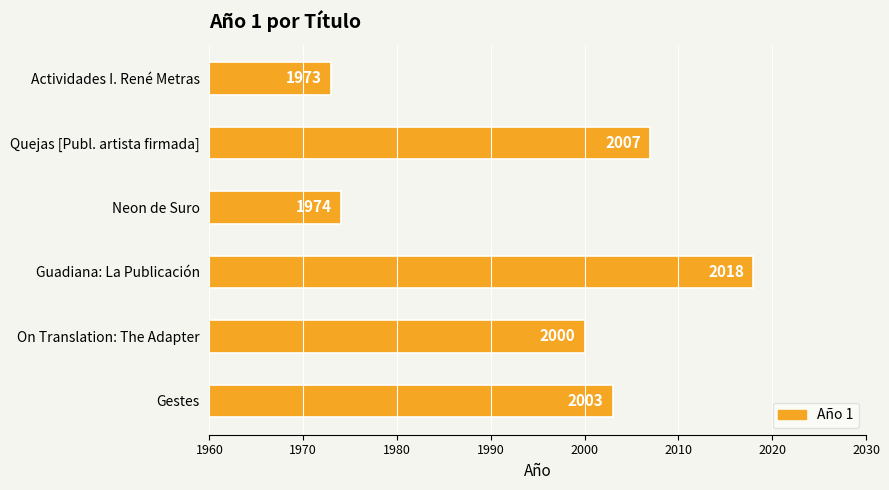

Which category has the highest value across all series?

Guadiana: La Publicación